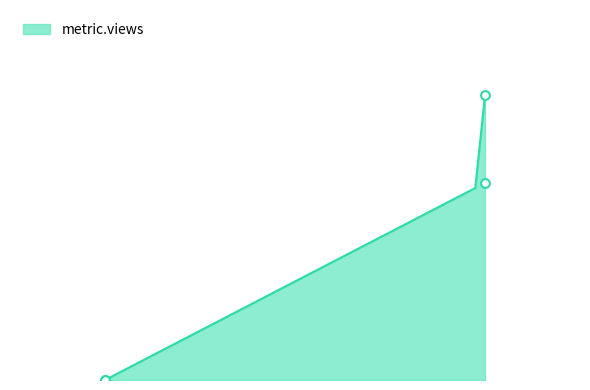

Between 4 and 2, which is larger?

4